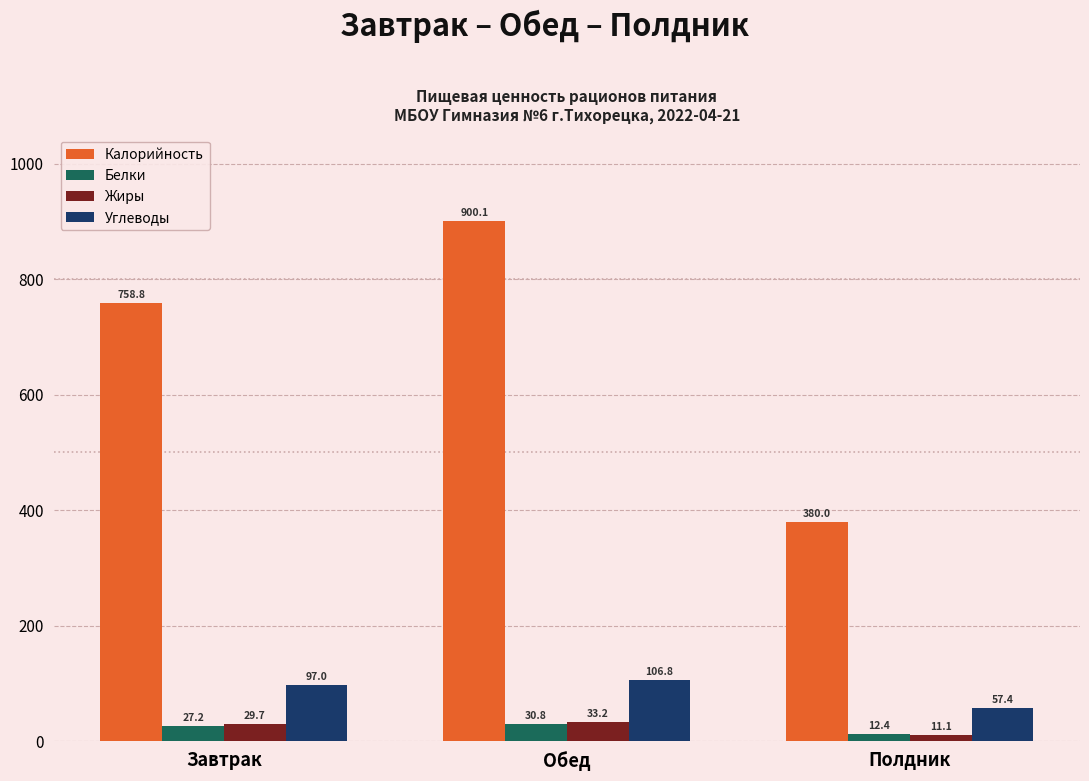

What is the average value of the Жиры series?

24.7